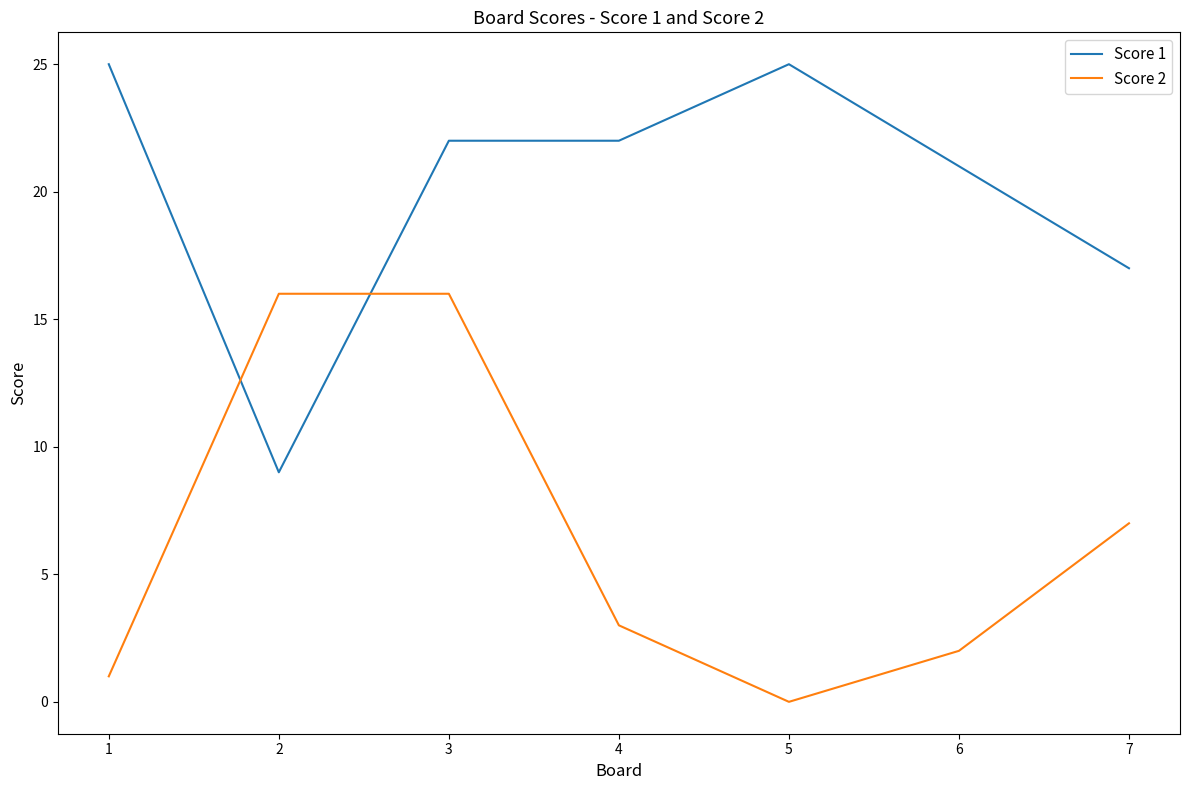

Reading left to right, extract all data points from this chart.

Score 1: 25	9	22	22	25	21	17
Score 2: 1	16	16	3	0	2	7